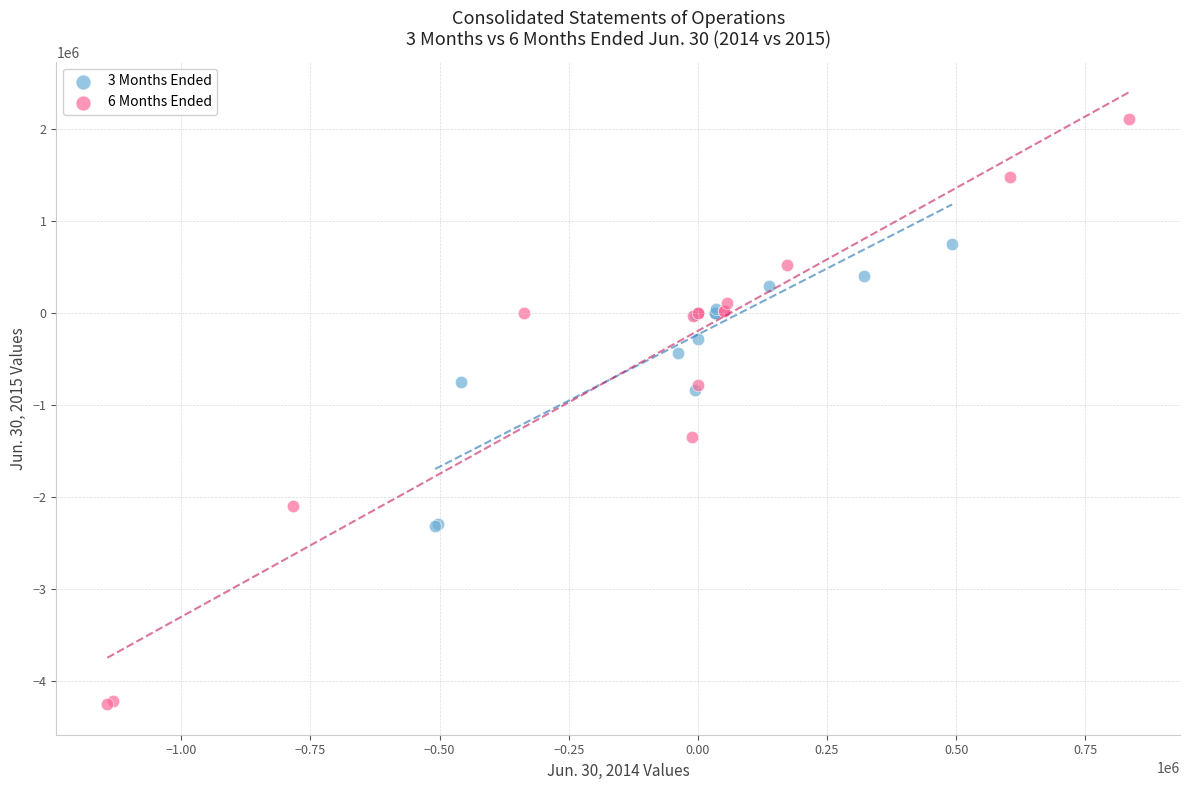

Which series reaches the maximum Y coordinate?

6 Months Ended